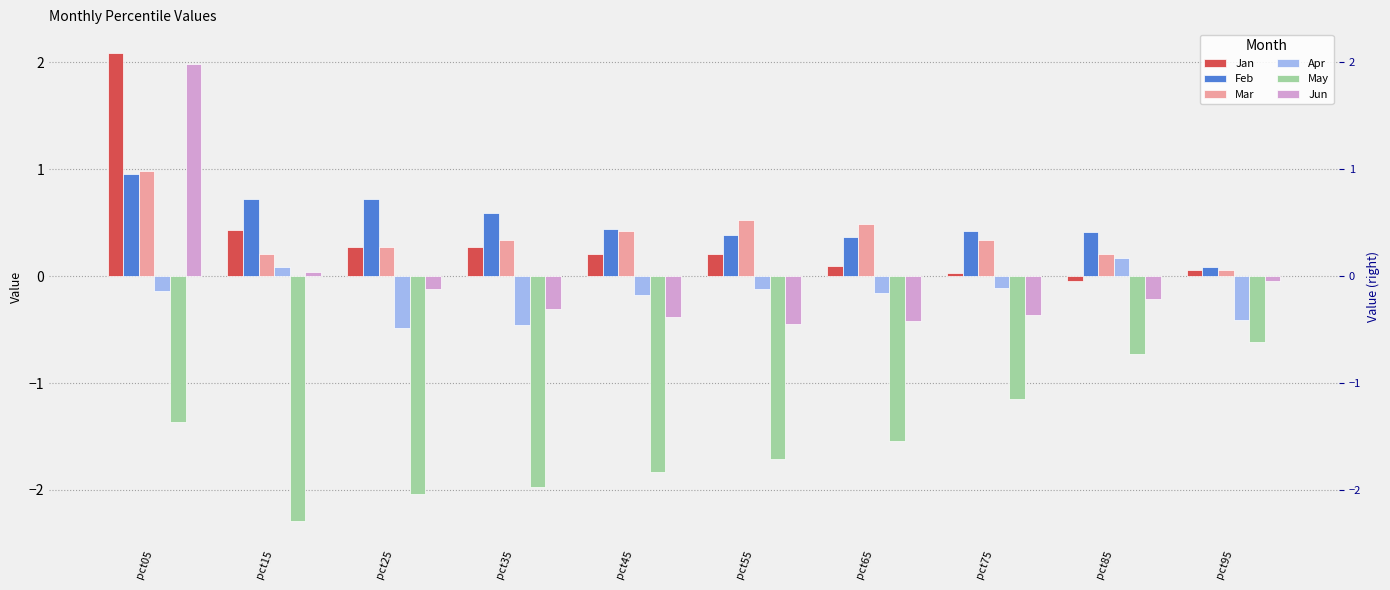

How many negative values does the Jun series have?

8